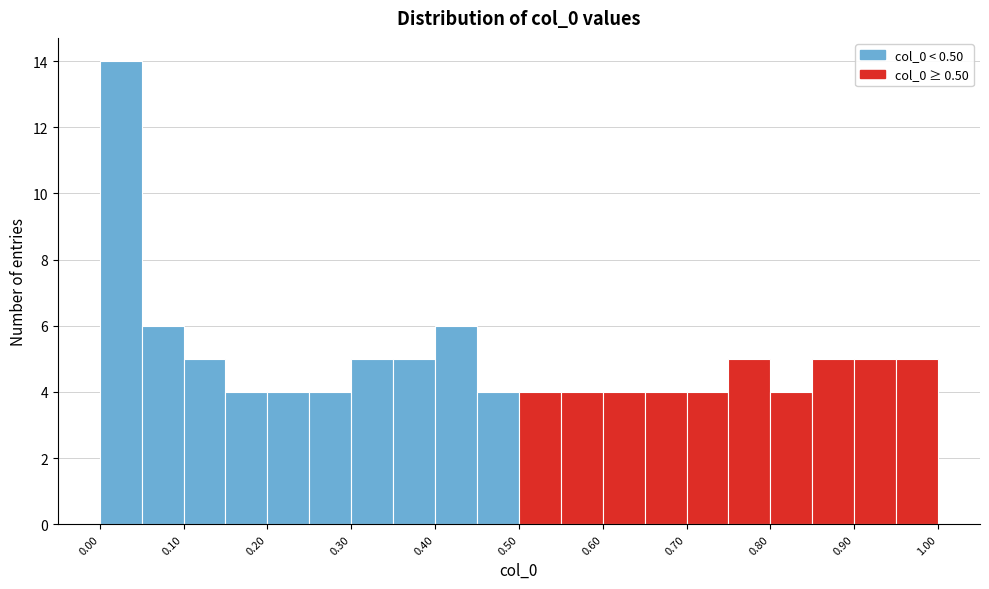

Over which range of the x-axis is the bar tallest?

0.00 to 0.05